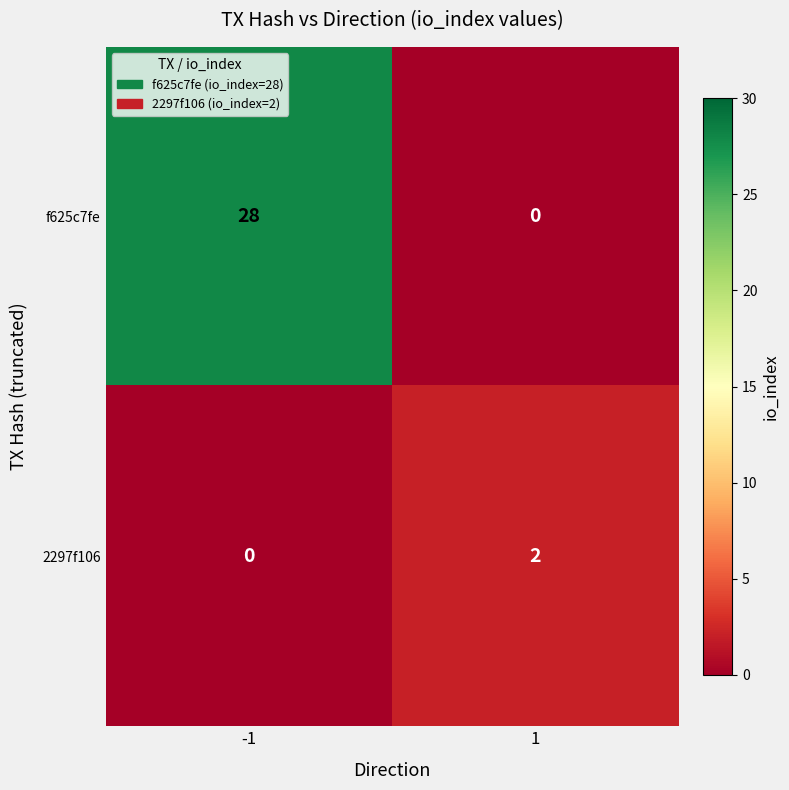

True or false: f625c7fe has a value of 28 at -1.

True